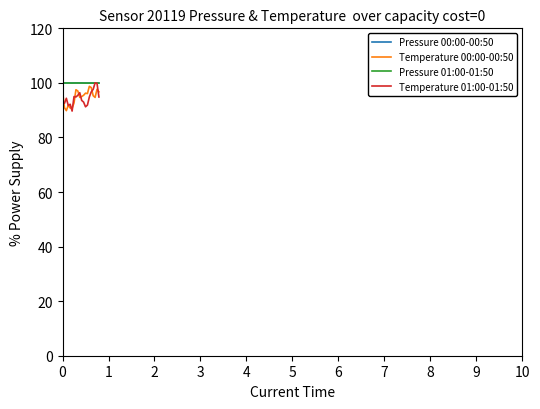

What is the highest value of the Temperature 00:00-00:50 series?

98.7